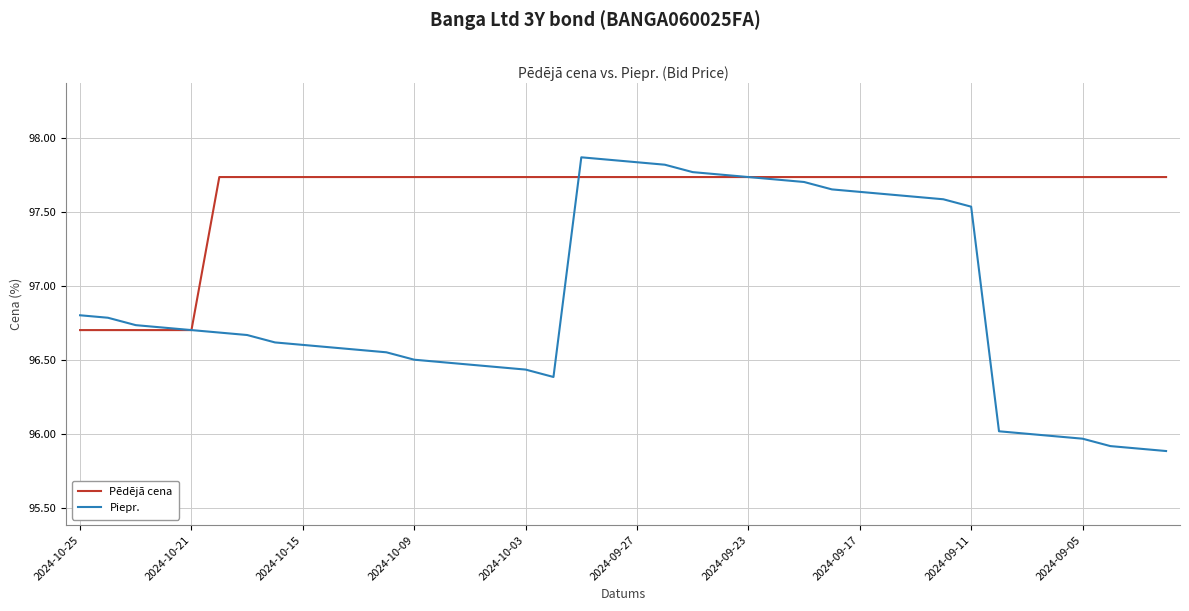

List the series in order of their peak value, lowest first.

Pēdējā cena, Piepr.